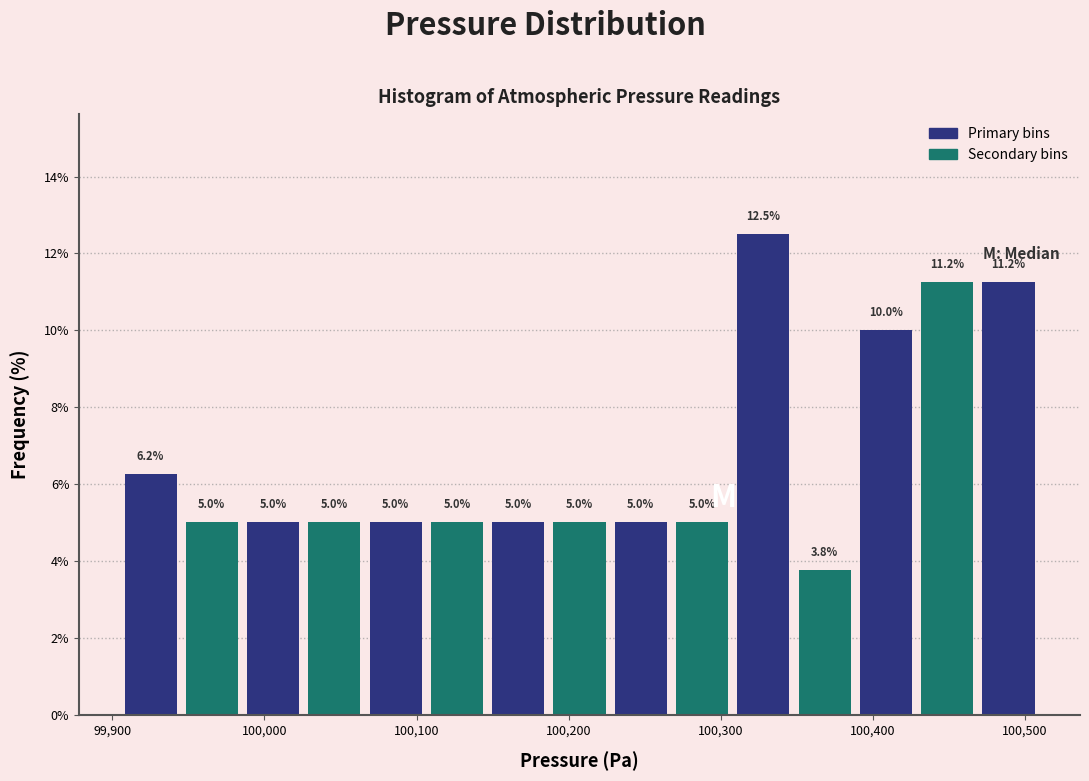

Over which range of the x-axis is the bar tallest?

100310 to 100350